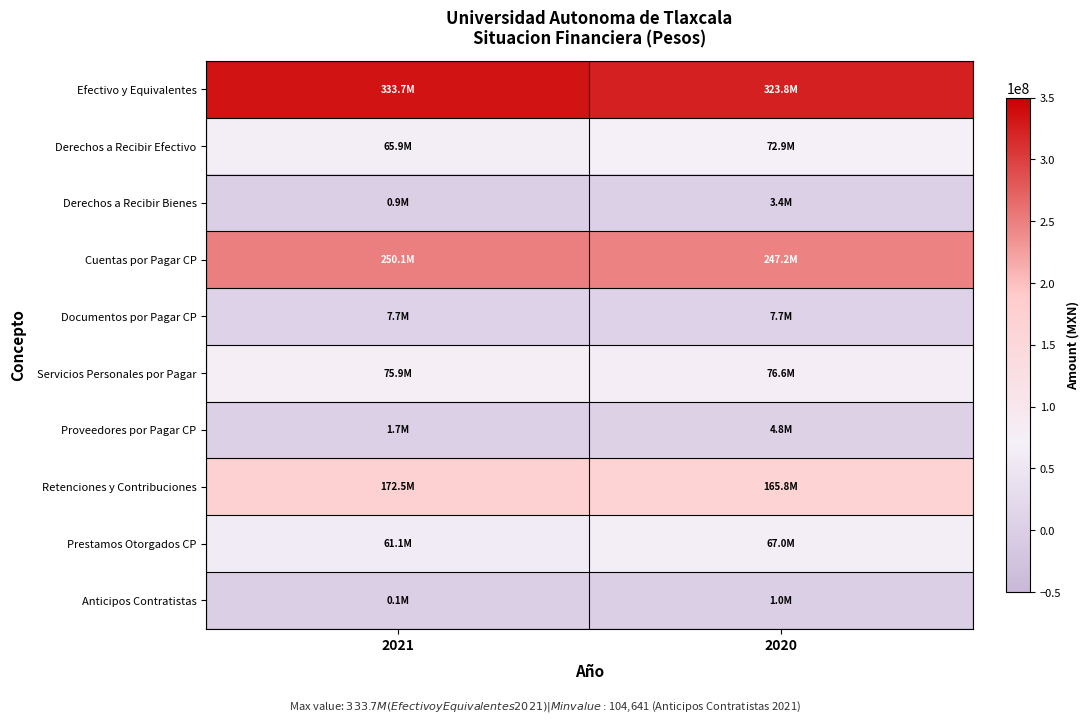

Which series has the largest total across all categories?

Efectivo y Equivalentes